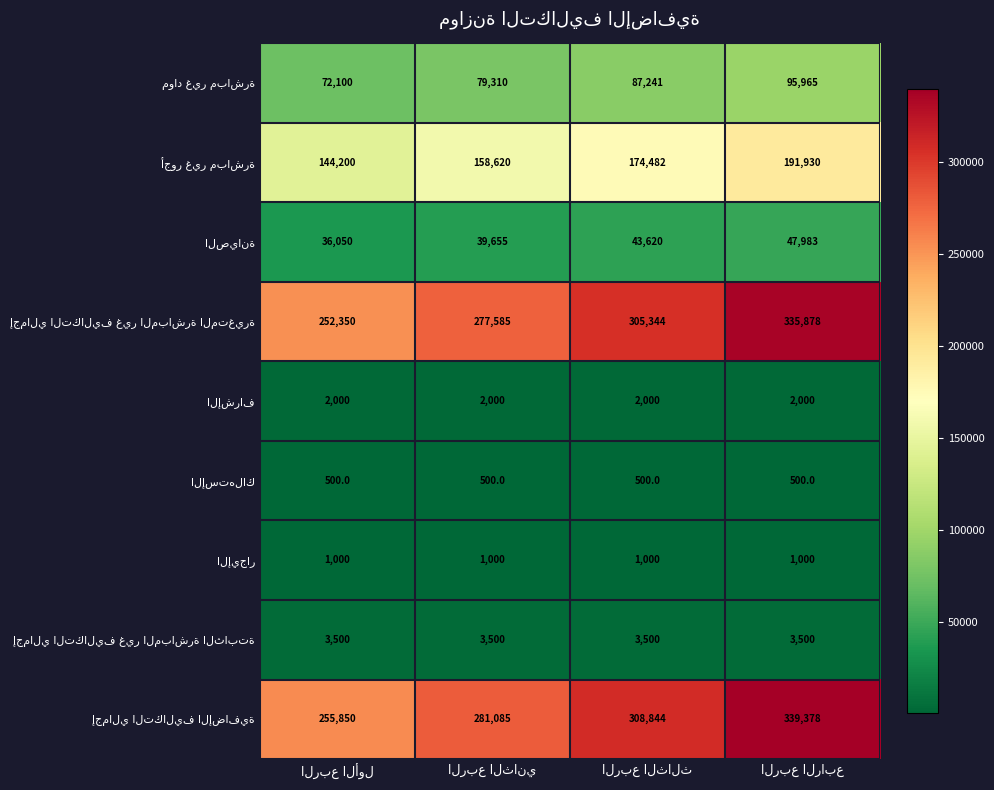

What is the maximum value shown in the chart?

339378